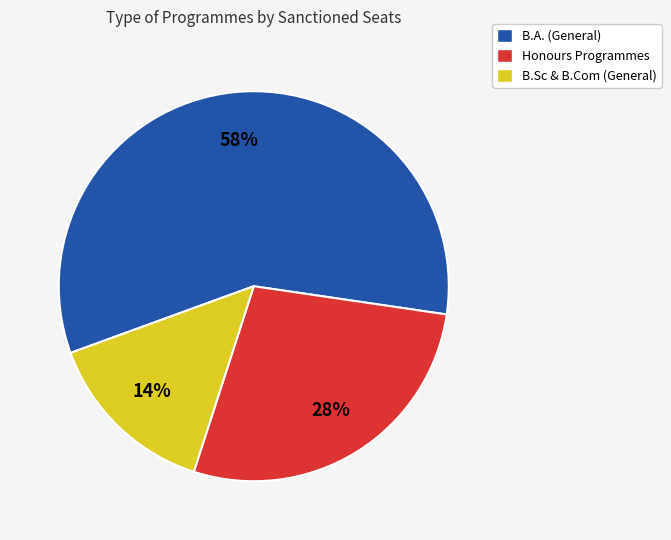

To the nearest percent, what is the average slice percentage?

33%